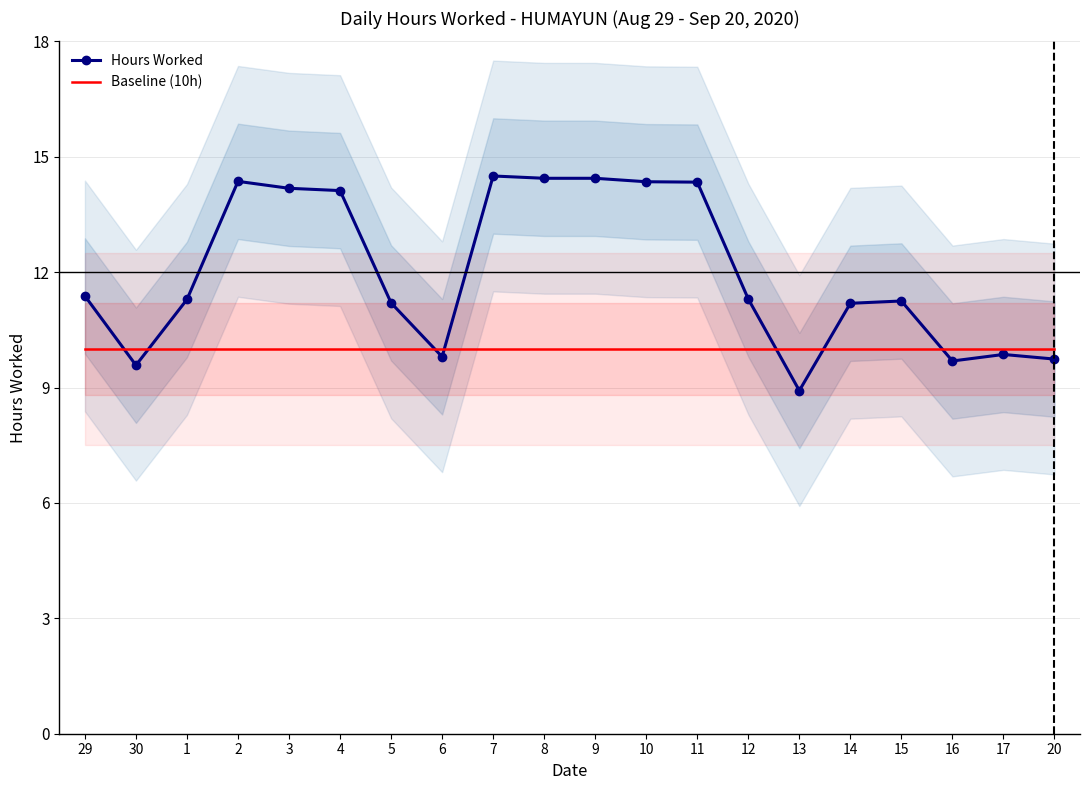

Reading left to right, extract all data points from this chart.

Hours Worked: 29=11.4	30=9.6	1=11.3	2=14.4	3=14.2	4=14.1	5=11.2	6=9.8	7=14.5	8=14.4	9=14.4	10=14.3	11=14.3	12=11.3	13=8.9	14=11.2	15=11.2	16=9.7	17=9.9	20=9.7
Baseline (10h): 29=10.0	30=10.0	1=10.0	2=10.0	3=10.0	4=10.0	5=10.0	6=10.0	7=10.0	8=10.0	9=10.0	10=10.0	11=10.0	12=10.0	13=10.0	14=10.0	15=10.0	16=10.0	17=10.0	20=10.0